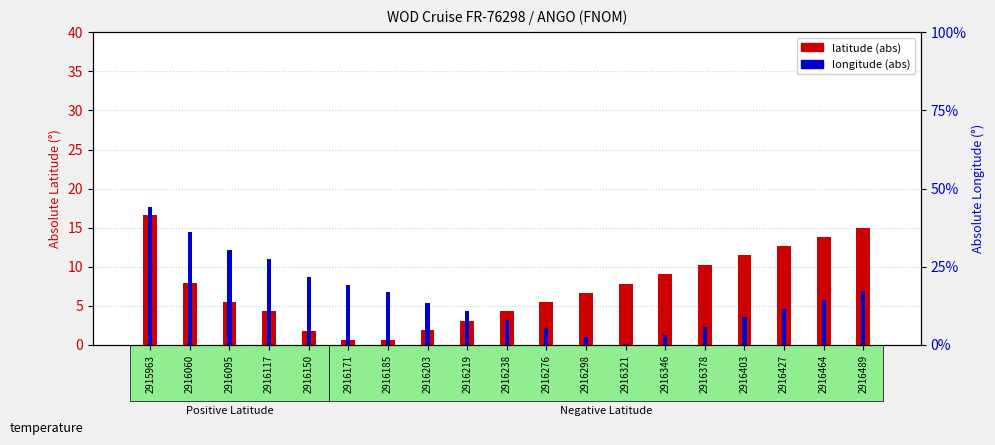

What is the sum of the latitude (abs) values at 2916298 and 2916219?

9.7